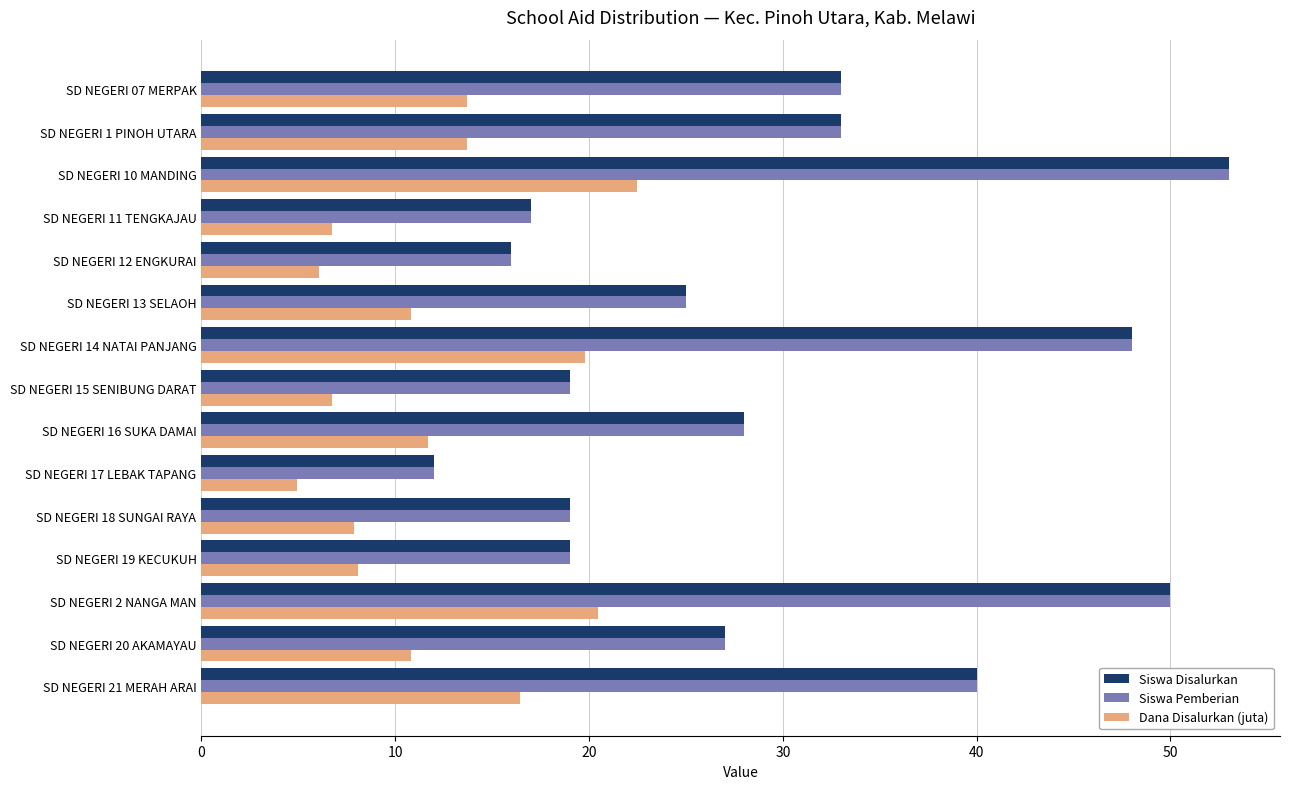

What is the difference between the second highest and minimum values in the Siswa Pemberian series?

38.0